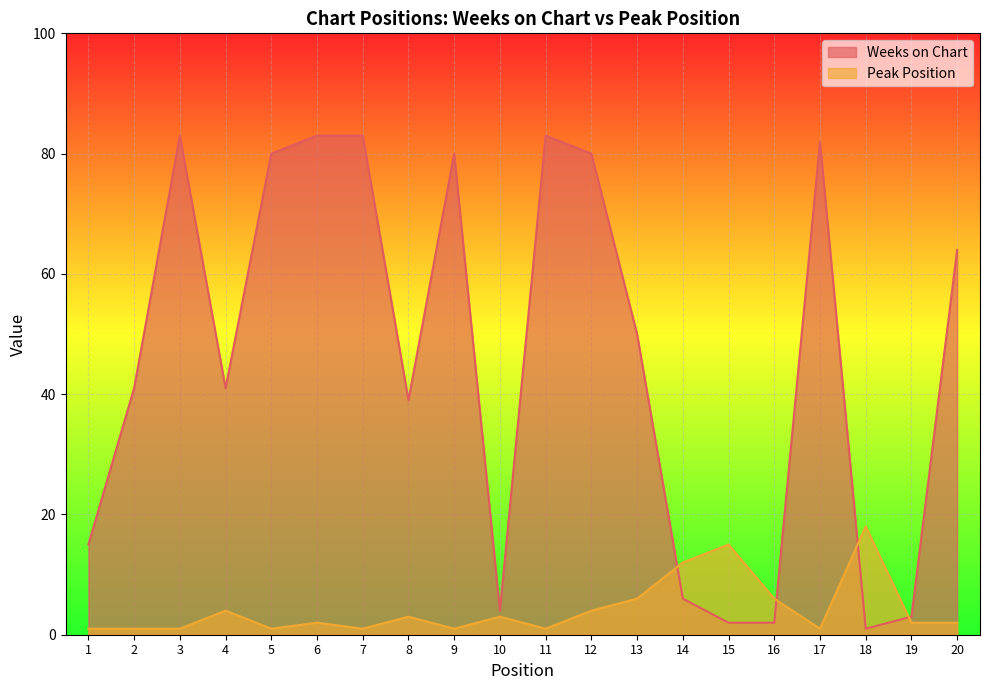

What is the difference between the maximum and minimum values in the Weeks on Chart series?

82